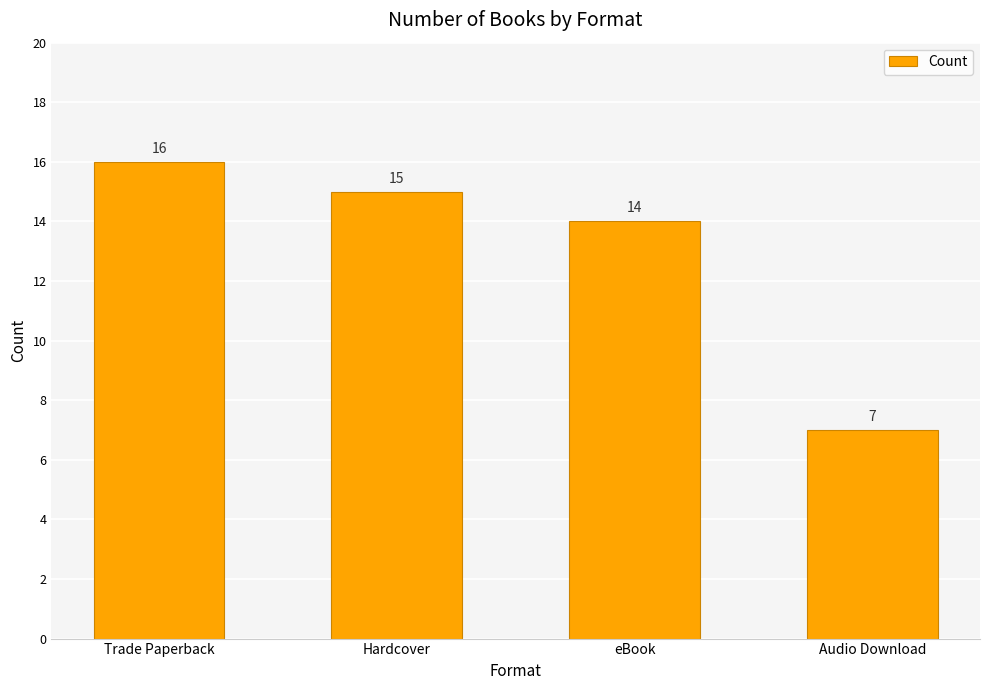

True or false: the data shows 14 at eBook.

True